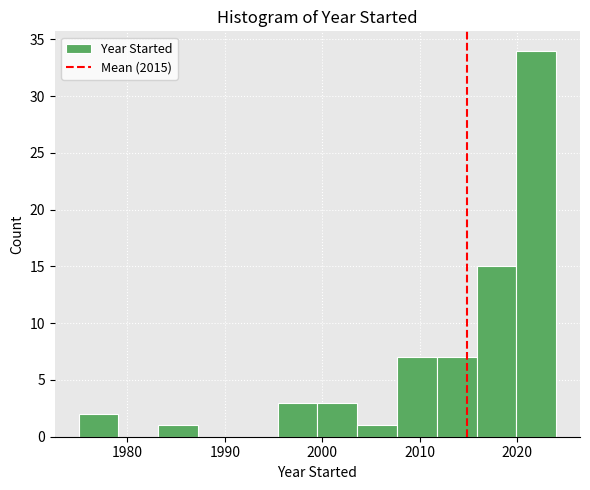

Reading left to right, transcribe this chart: for each bar, give the range it covers on the x-axis and its height. Neither the bar edges nor the heights are printed on the chart, so give them approximately, as read against the axes.

1975 to 1979: 2
1979 to 1983: 0
1983 to 1987: 1
1987 to 1991: 0
1991 to 1995: 0
1995 to 2000: 3
2000 to 2004: 3
2004 to 2008: 1
2008 to 2012: 7
2012 to 2016: 7
2016 to 2020: 15
2020 to 2024: 34